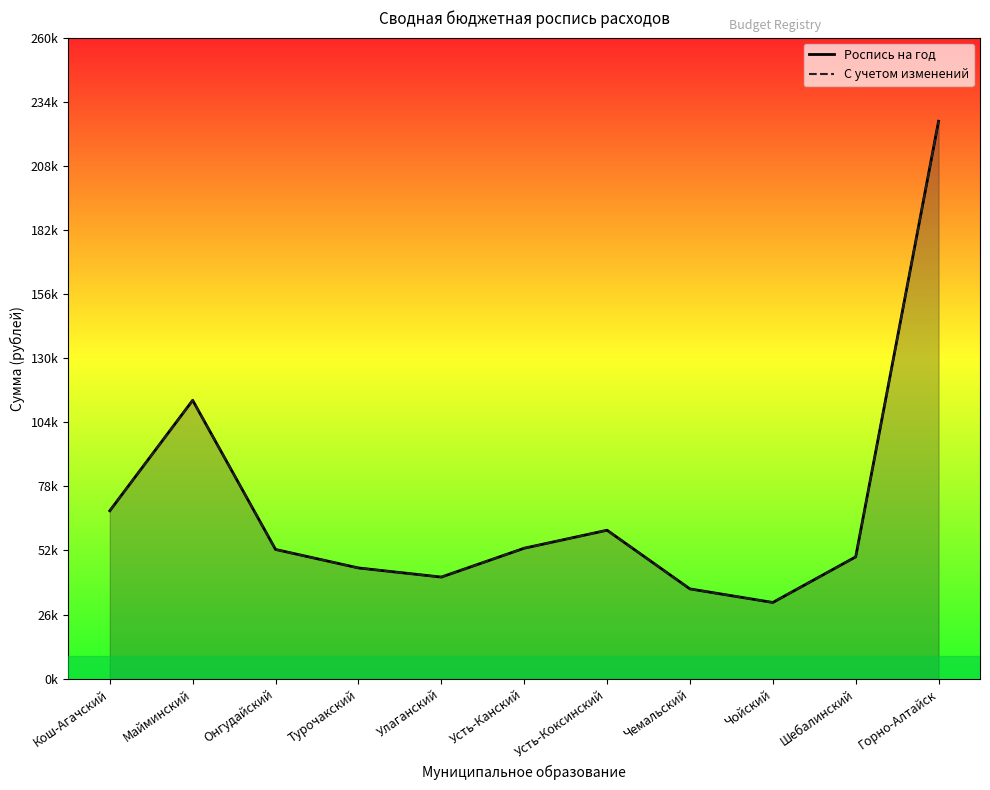

True or false: Роспись на год and С учетом изменений intersect in this chart.

False